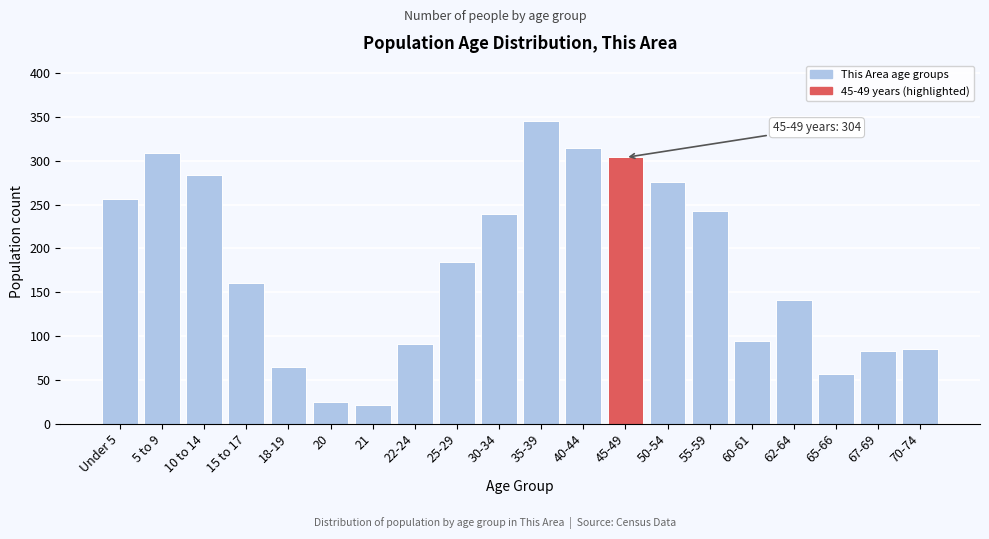

Reading right to left, transcribe all the data shown in this chart.

85	83	57	141	94	243	276	304	315	346	239	184	91	21	25	65	161	284	309	257